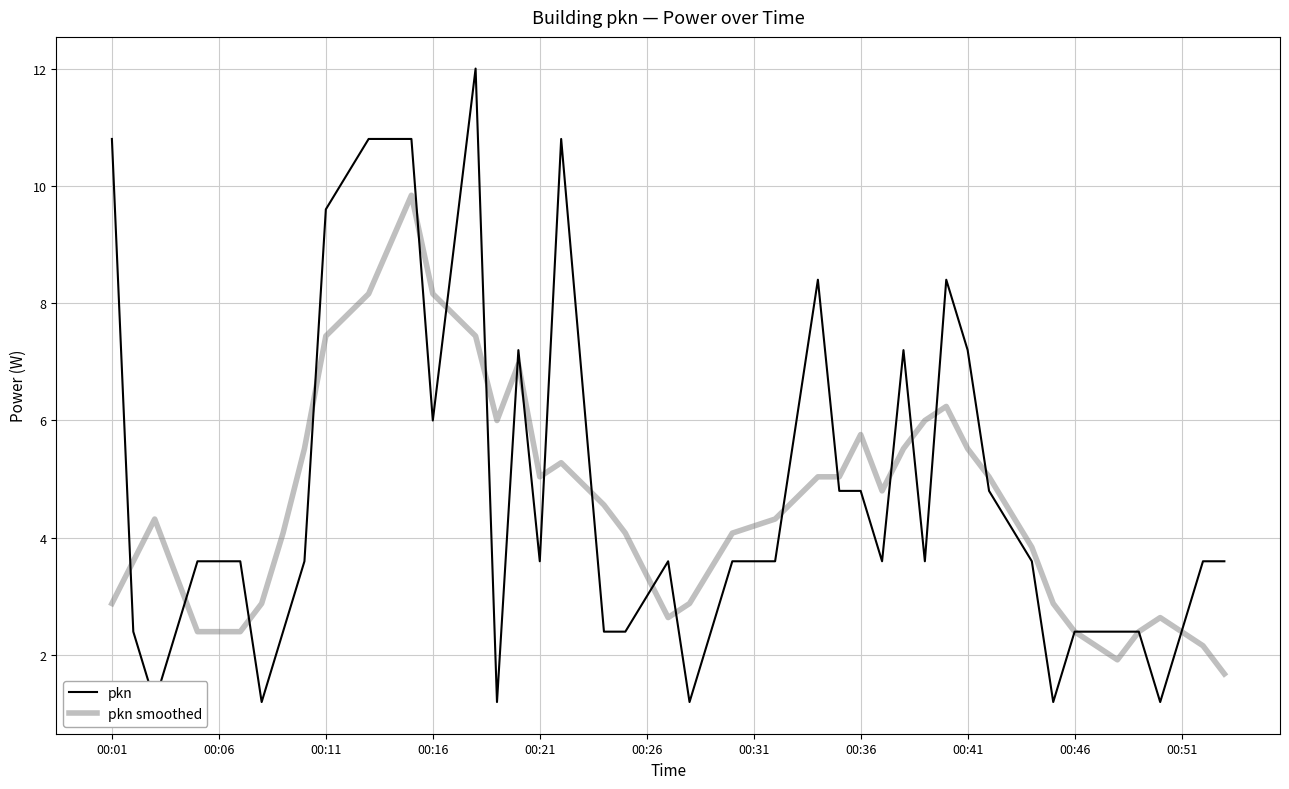

True or false: pkn has more than 1 interior local peaks.

True